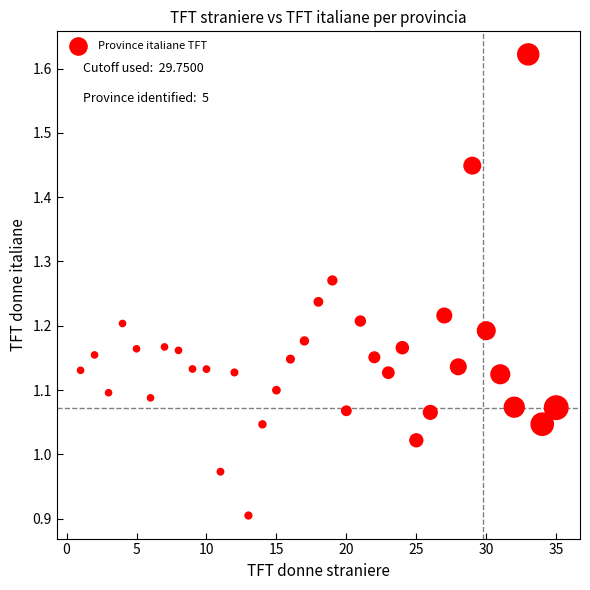

What is the range of X values (max minus min)?

34.0